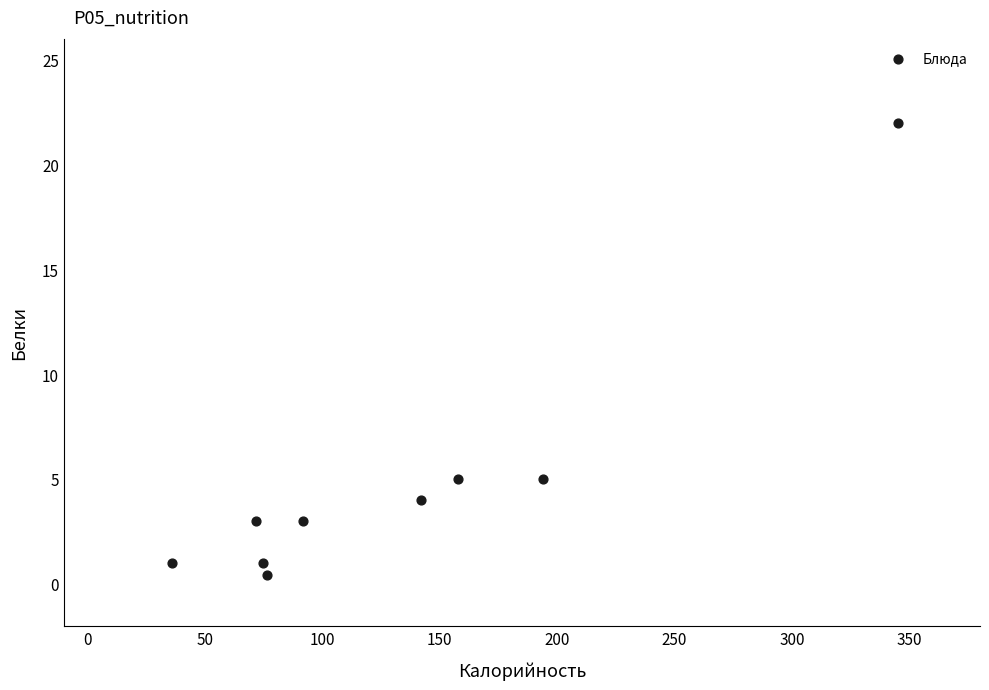

What is the average X value?

132.3